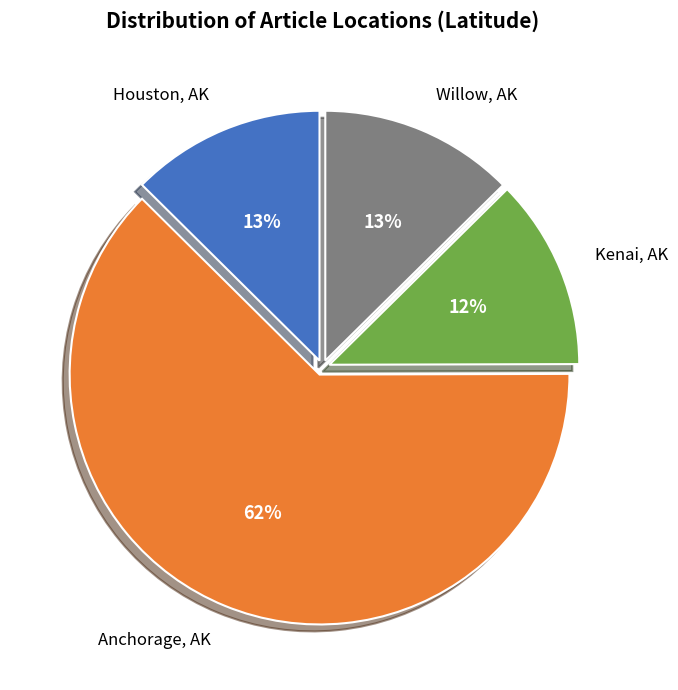

Does any single category account for the majority?

Yes